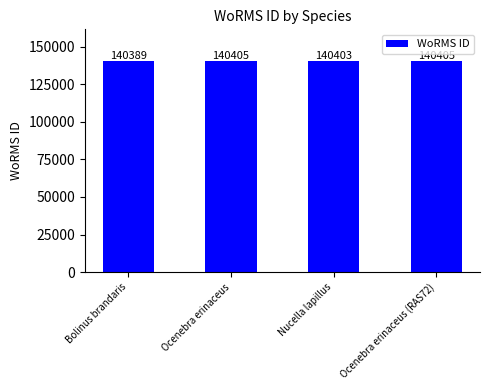

What position from the left is Ocenebra erinaceus (RAS72)?

4